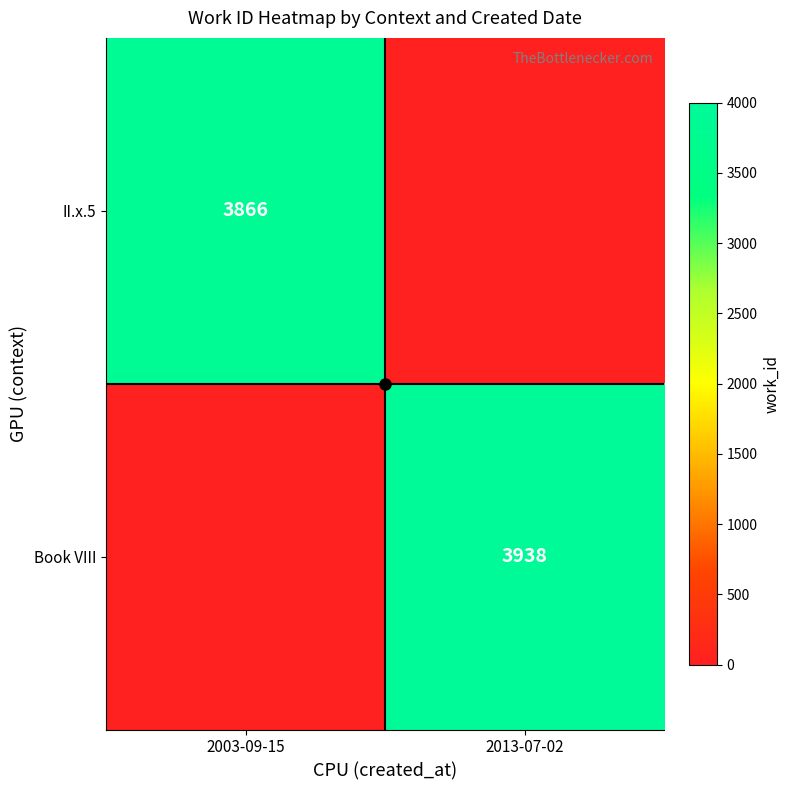

What is the difference between the maximum and minimum values in the II.x.5 series?

3866